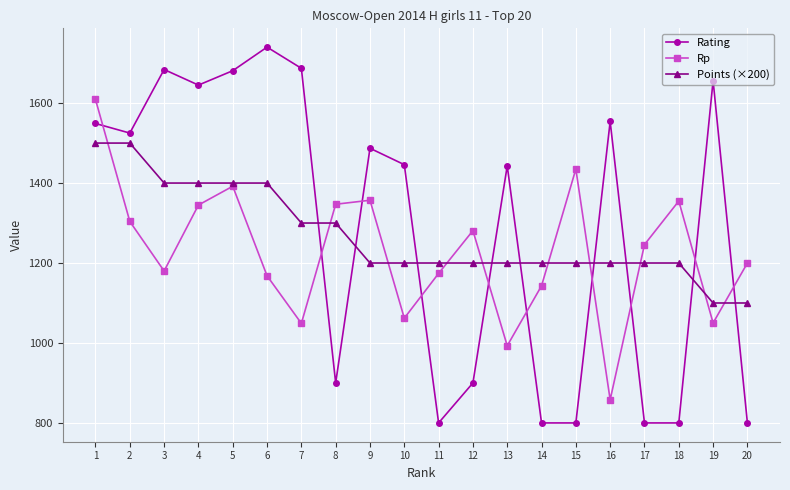

Where is the first local maximum for Rp?

5